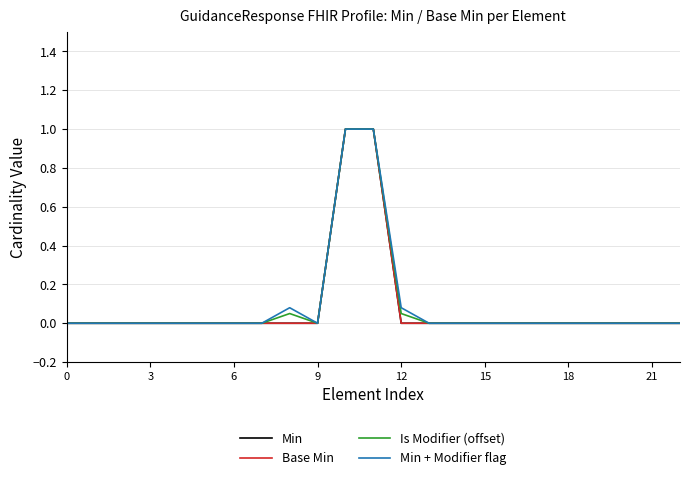

Where is the first local maximum for Min + Modifier flag?

8